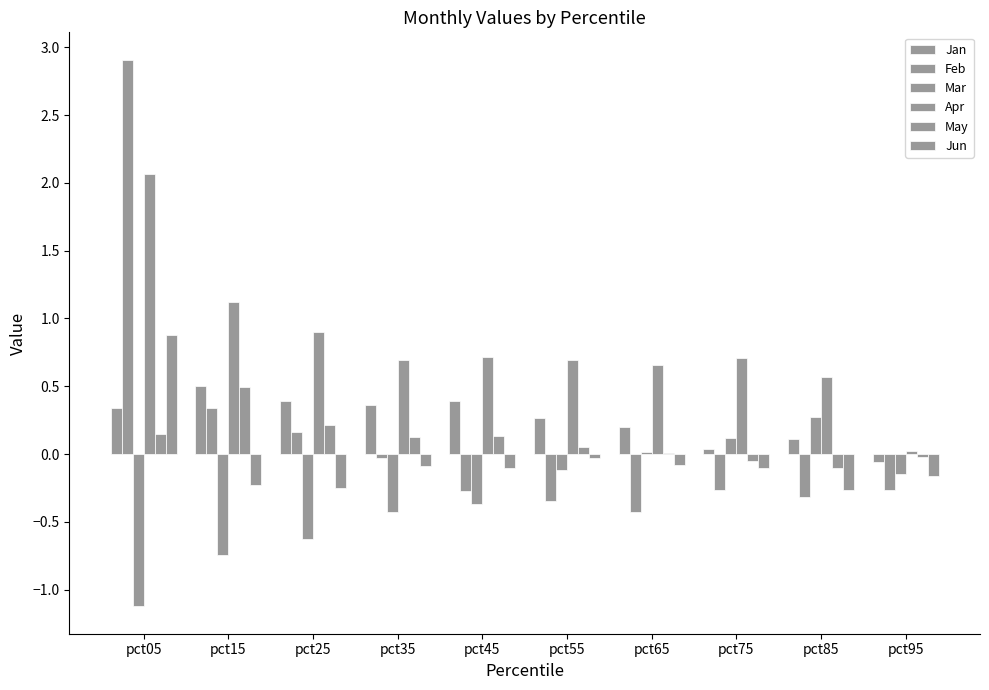

Rank the series by their maximum value, from highest to lowest.

Feb, Apr, Jun, Jan, May, Mar